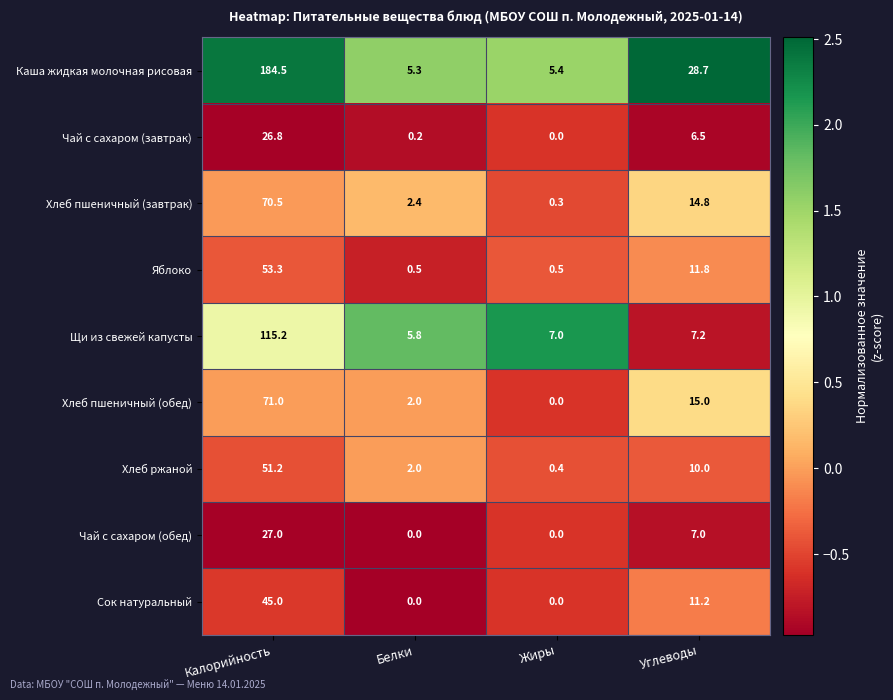

True or false: Щи из свежей капусты has a value of 196.6 at Калорийность.

False